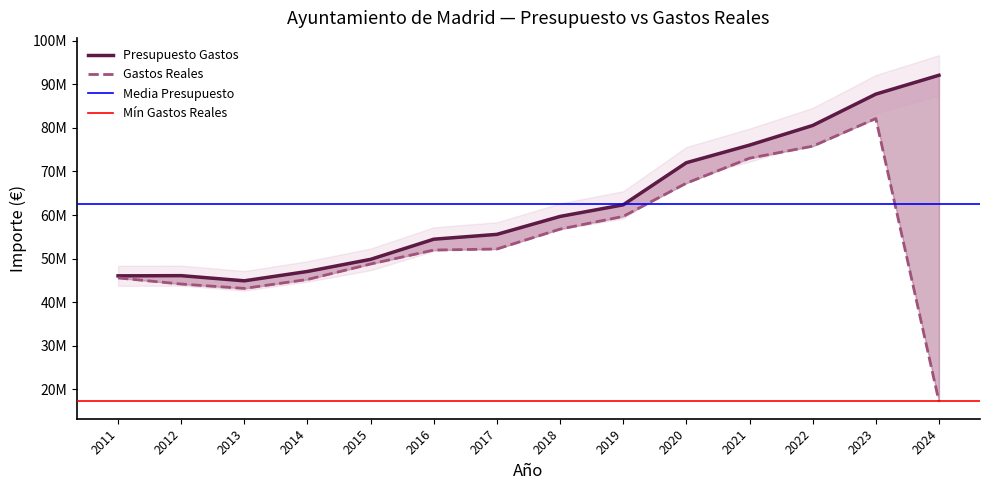

At 2011, list the series in order from largest to smallest.

Presupuesto Gastos, Gastos Reales